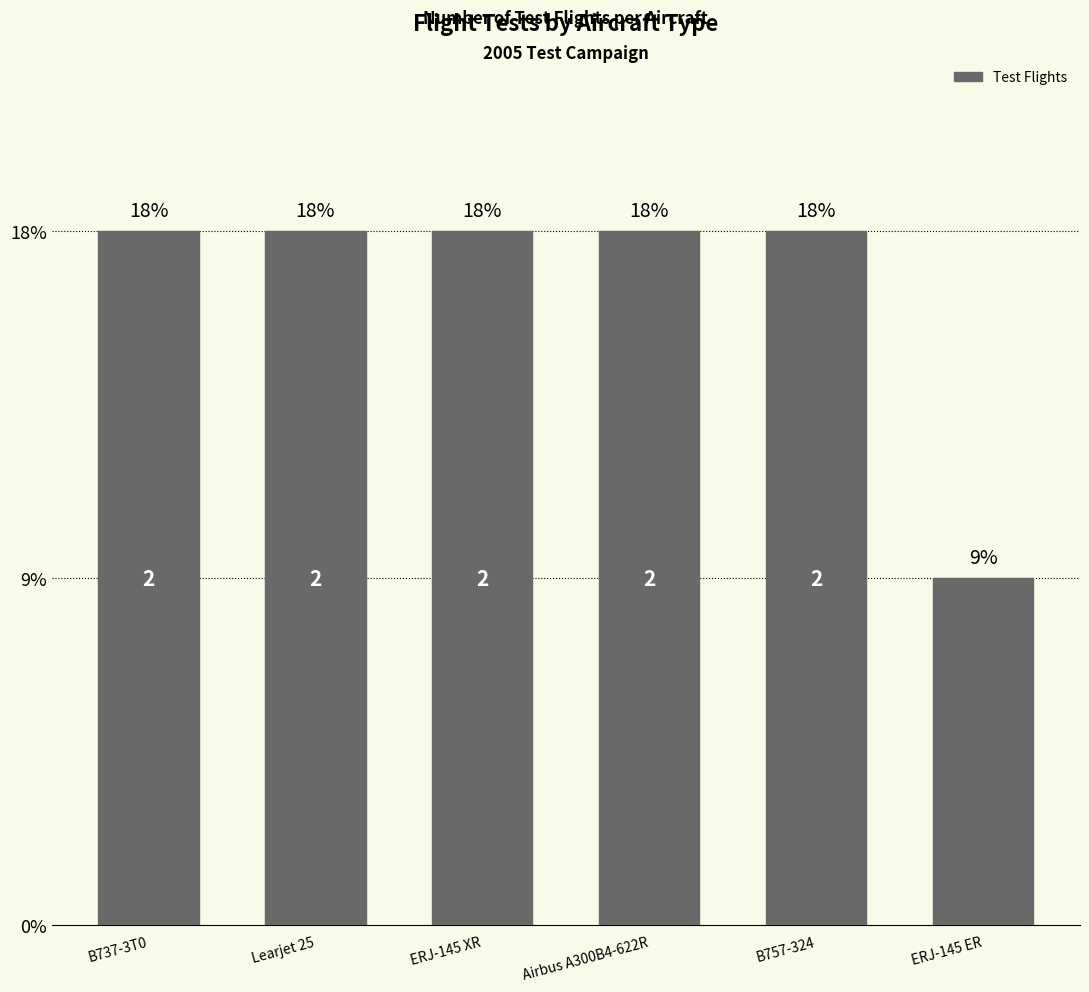

Rank the categories by value from highest to lowest.

B737-3T0, Learjet 25, ERJ-145 XR, Airbus A300B4-622R, B757-324, ERJ-145 ER